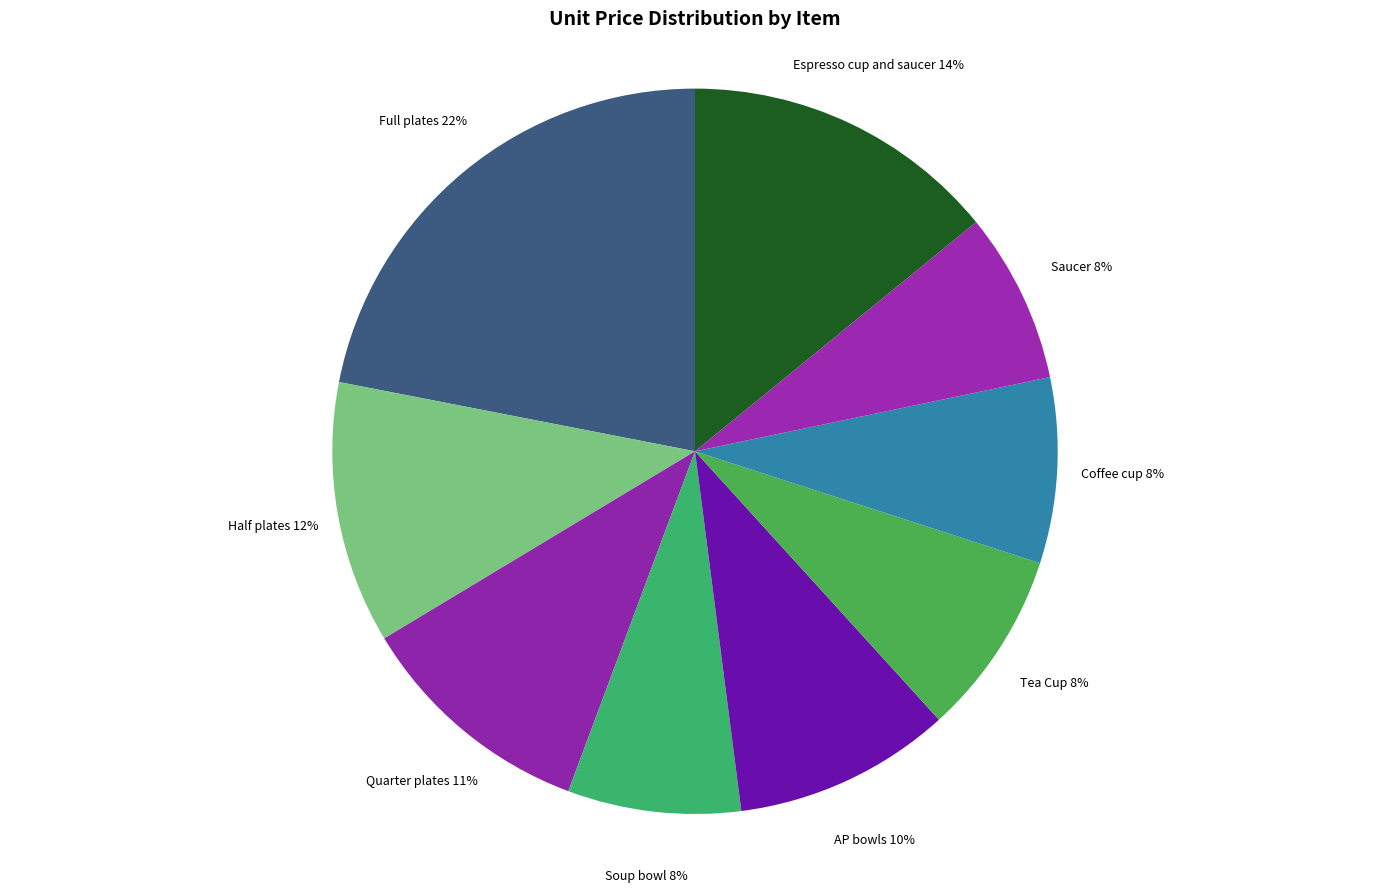

Count the number of slices in the pie.

9